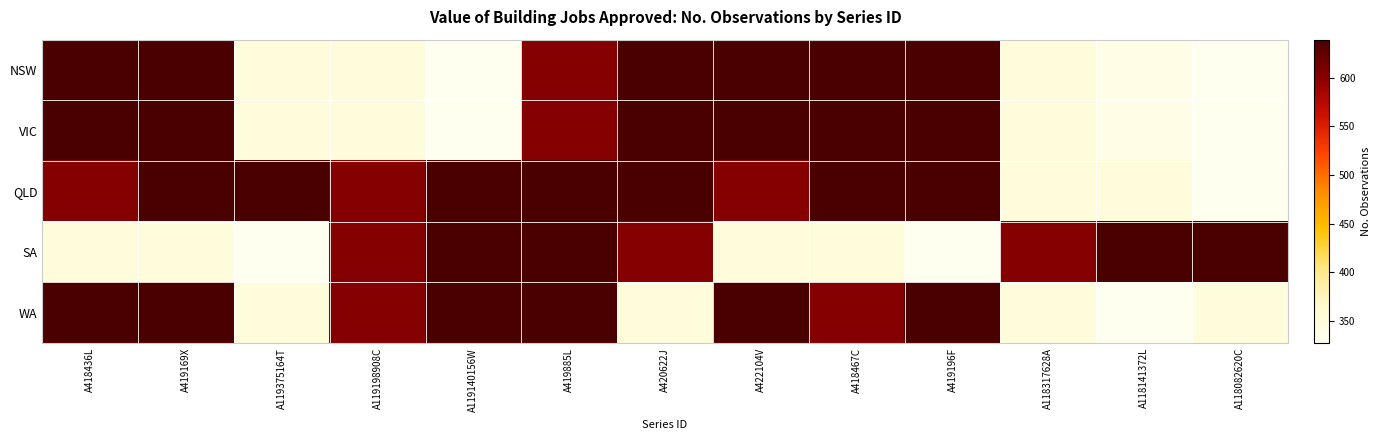

What is the maximum value shown in the chart?

639